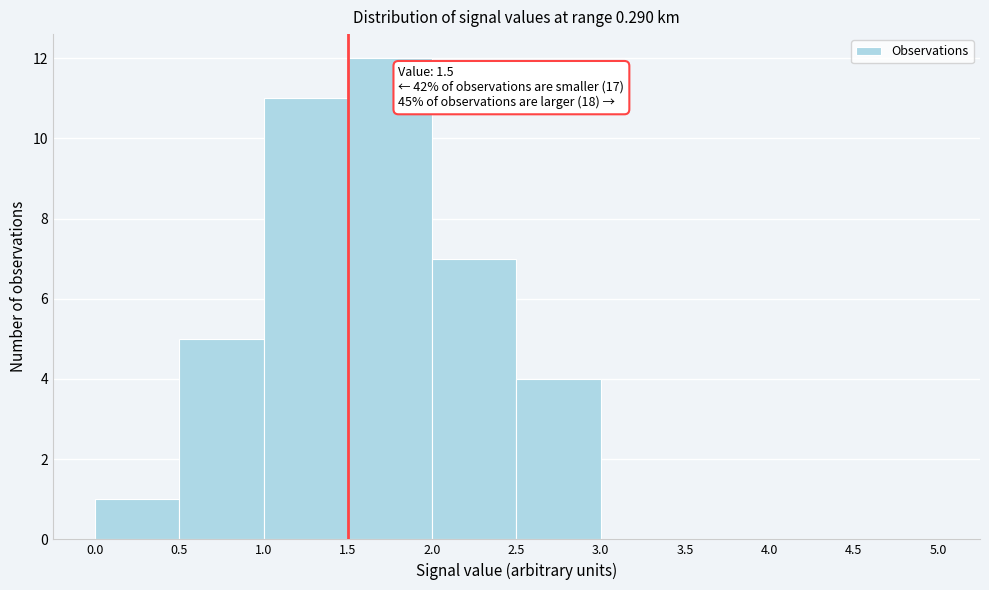

Over which range of the x-axis is the bar tallest?

1.5 to 2.0